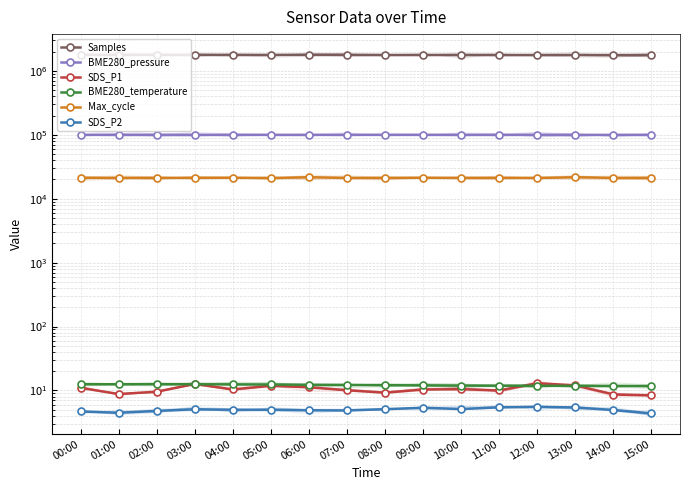

How many data points in Max_cycle are above 21179?

7